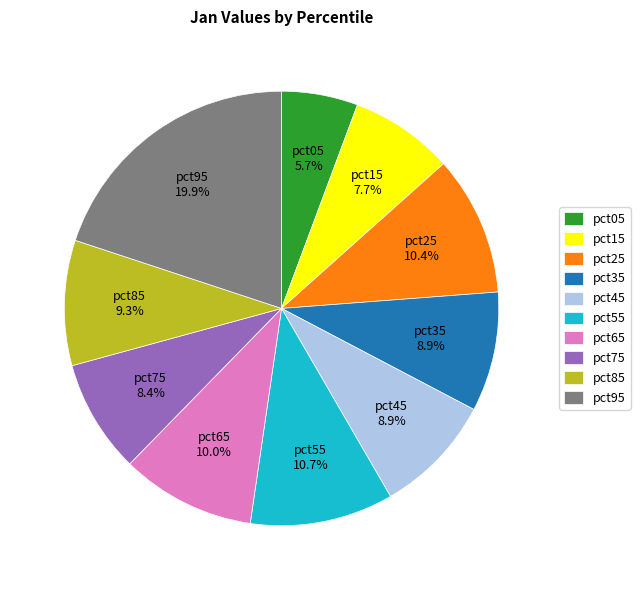

Is there a majority slice in this chart?

No